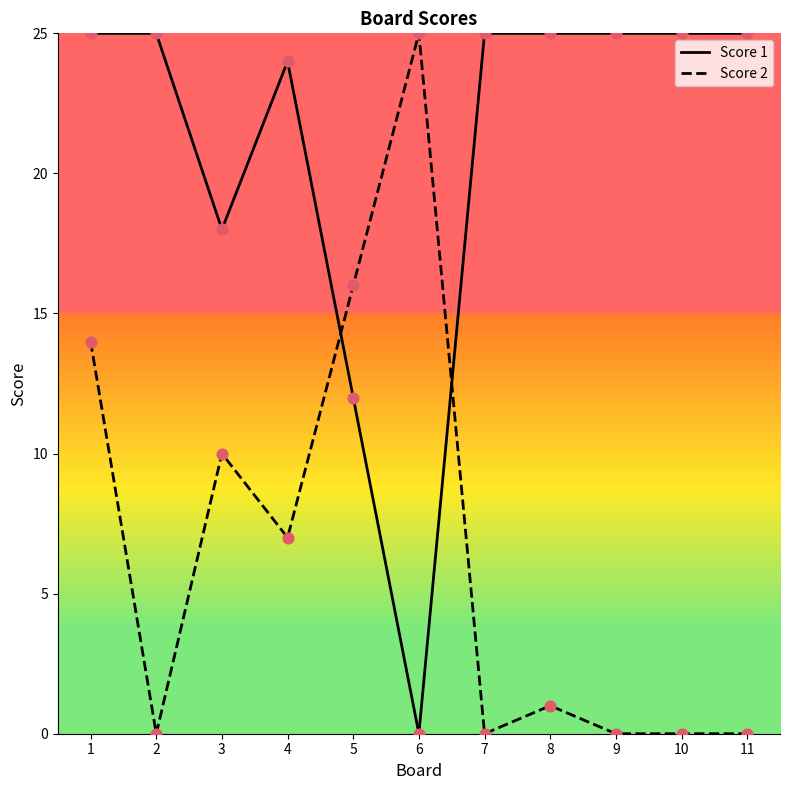

What is the spread (max minus min) of values at 9?

25